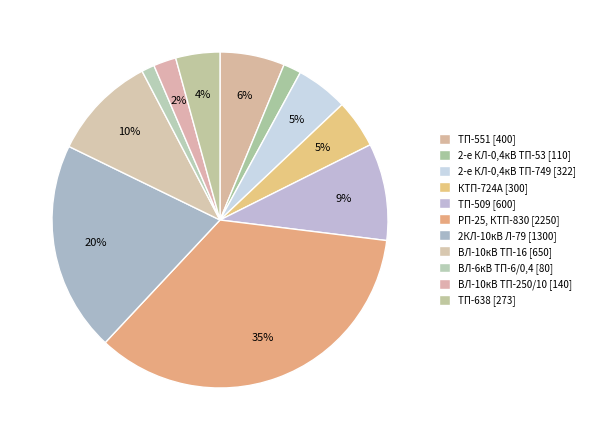

Between ТП-638 and ВЛ-10кВ ТП-250/10, which is larger?

ТП-638